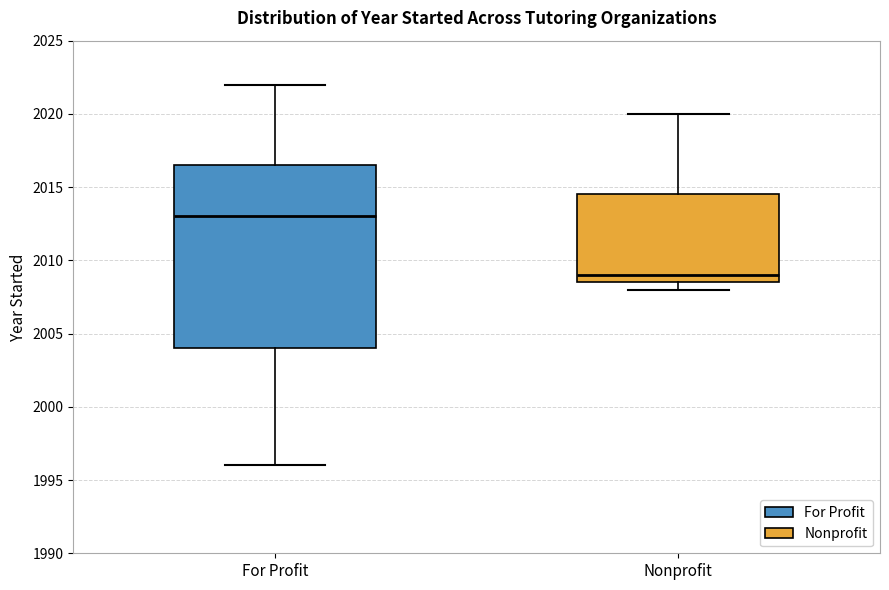

Where does the upper whisker of the box for Nonprofit end on the y-axis? The values are not printed on the chart, so give them approximately, as read against the axis.

2020.0